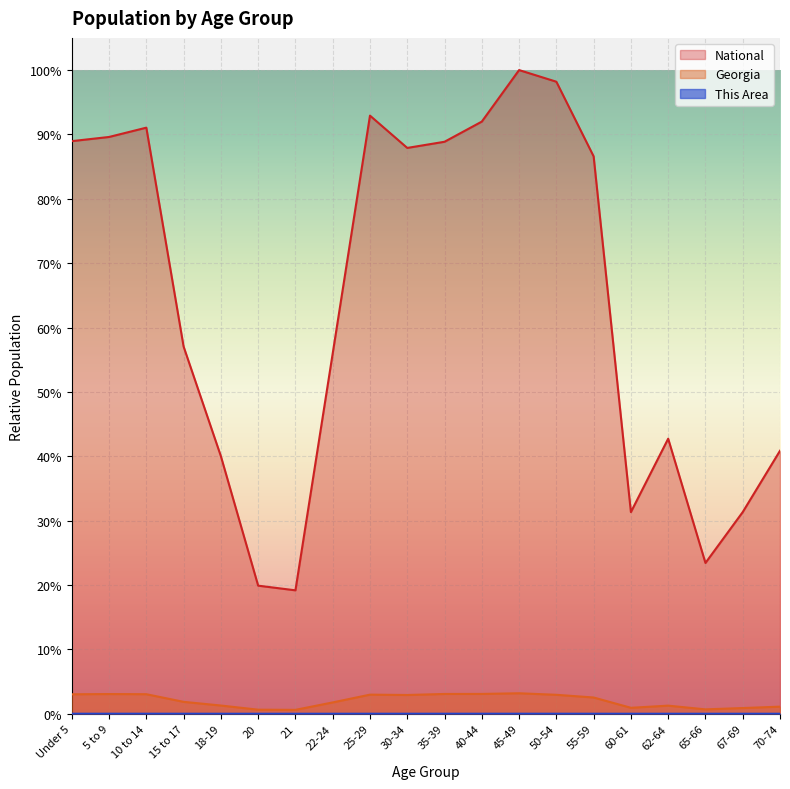

What is the average value of the National series?

0.6